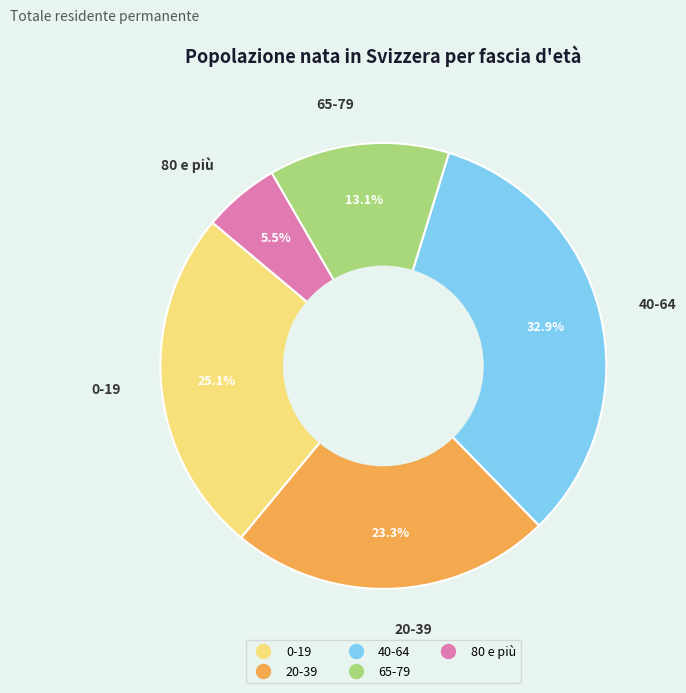

How many segments does this pie chart have?

5